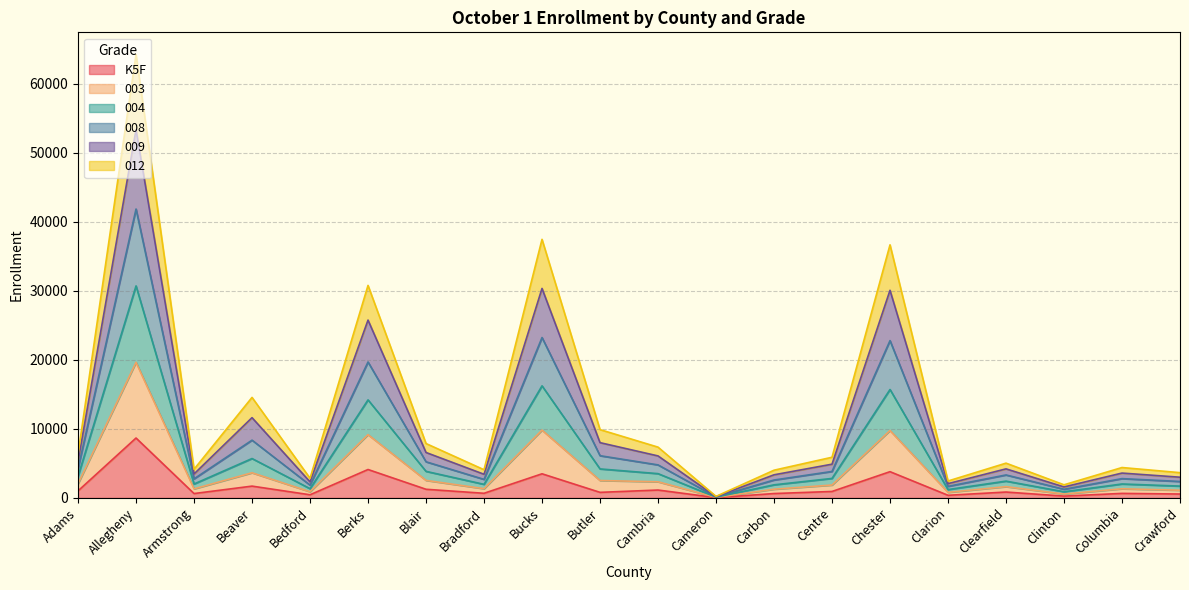

Which has a higher value, Centre or Chester?

Chester